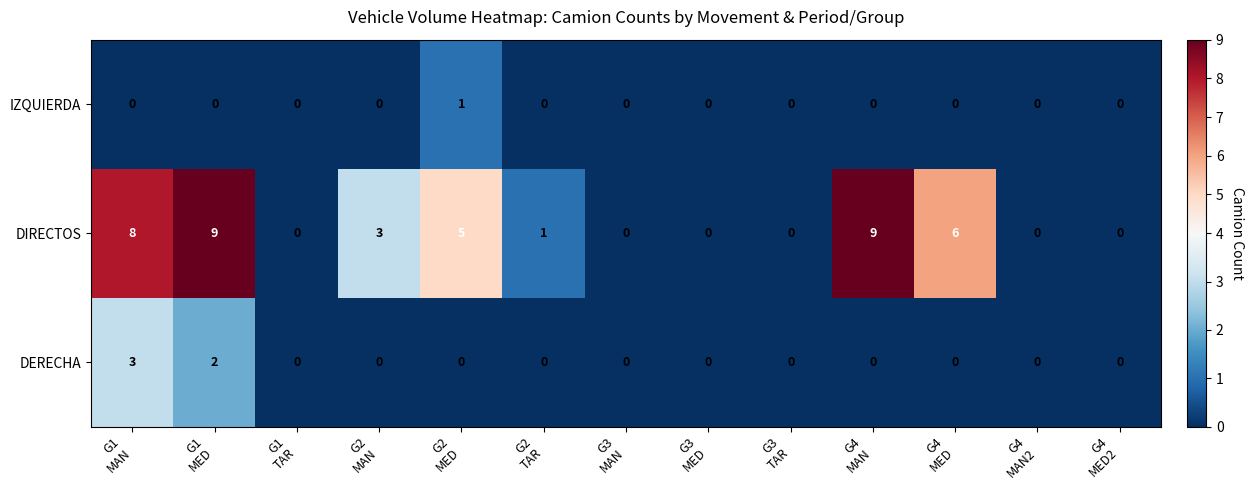

Rank the series by their maximum value, from highest to lowest.

DIRECTOS, DERECHA, IZQUIERDA